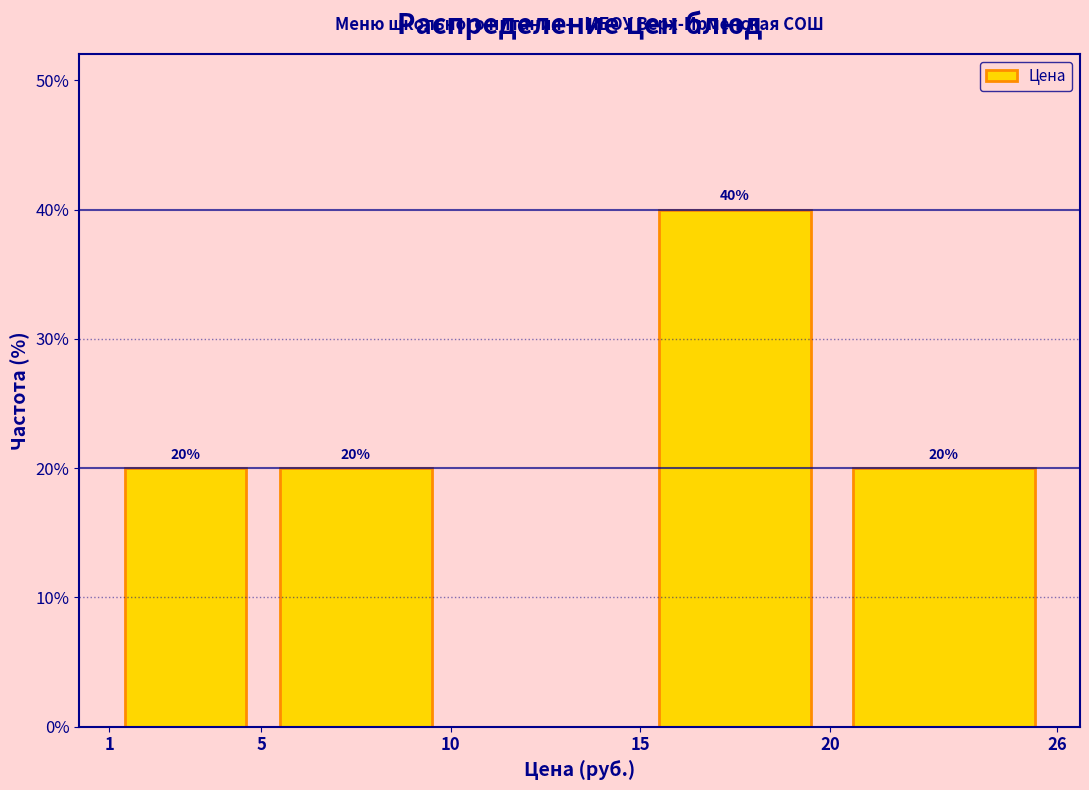

Over which range of the x-axis is the bar tallest?

15 to 20